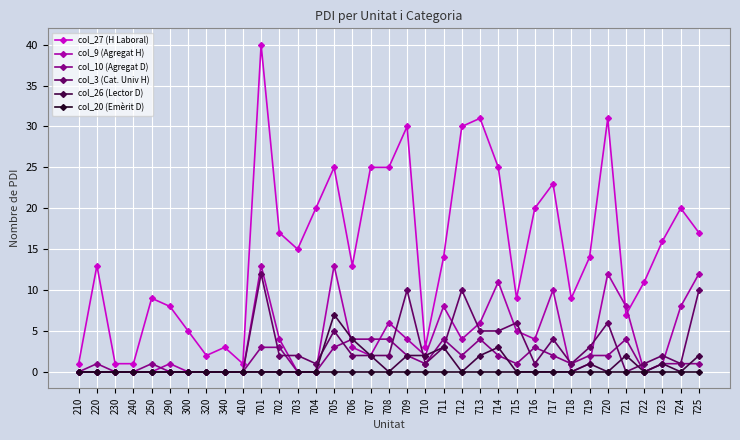

Which series has the largest total across all categories?

col_27 (H Laboral)